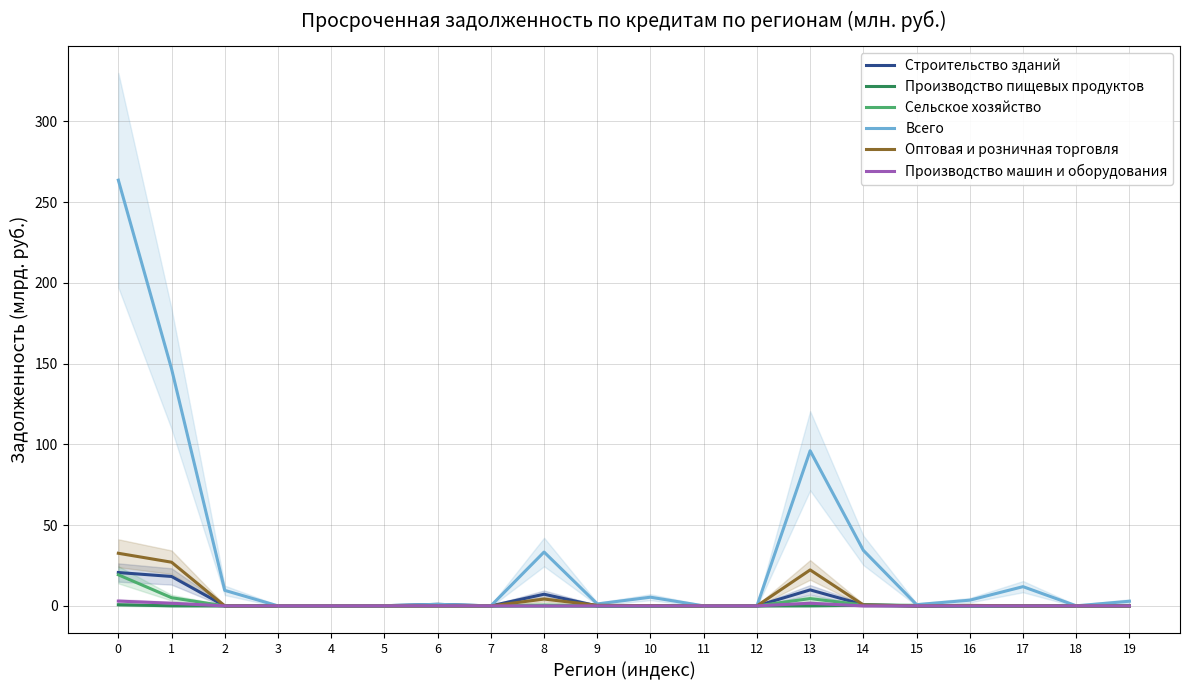

What are all the series names shown in the legend?

Строительство зданий, Производство пищевых продуктов, Сельское хозяйство, Всего, Оптовая и розничная торговля, Производство машин и оборудования